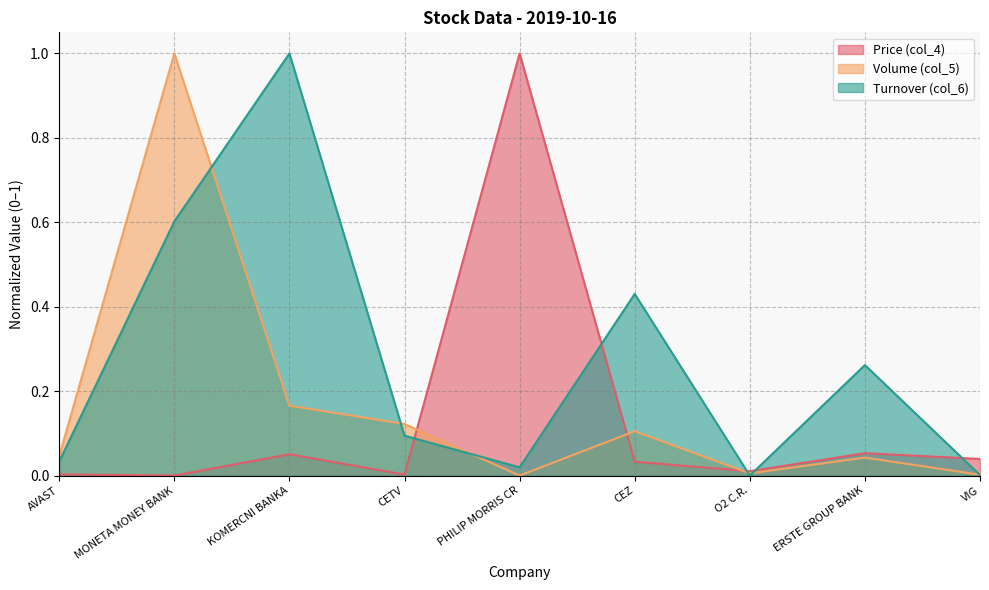

Where is the first local maximum for AVAST?

KOMERCNI BANKA